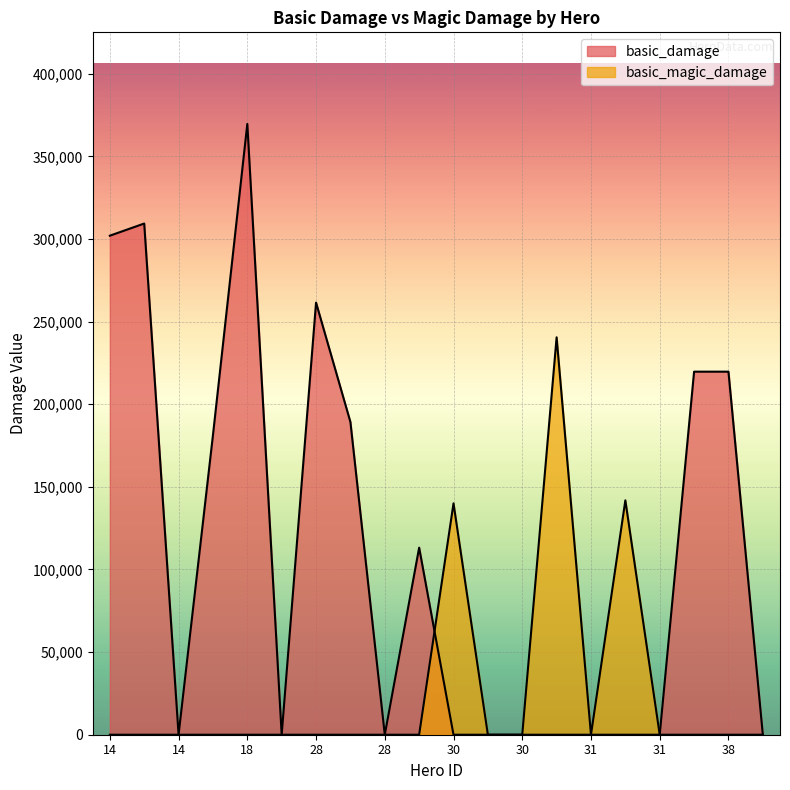

True or false: basic_damage has a value of 144465 at 28.

False